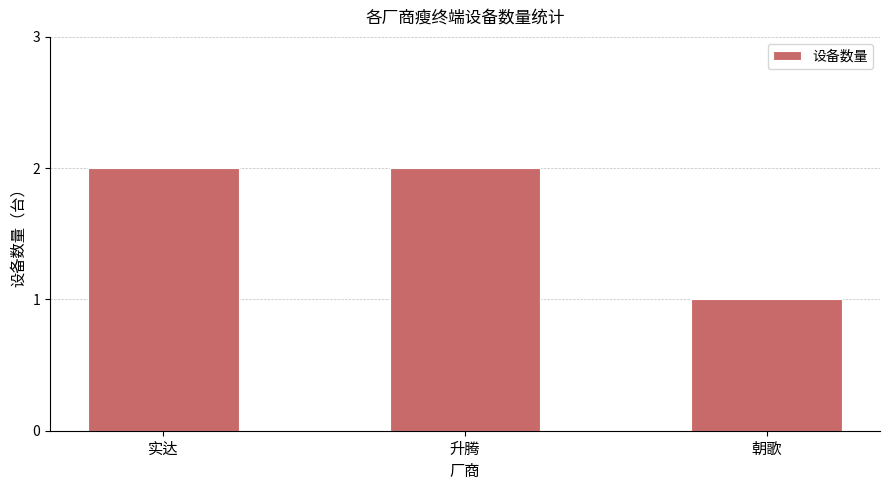

What is the smallest value displayed?

1